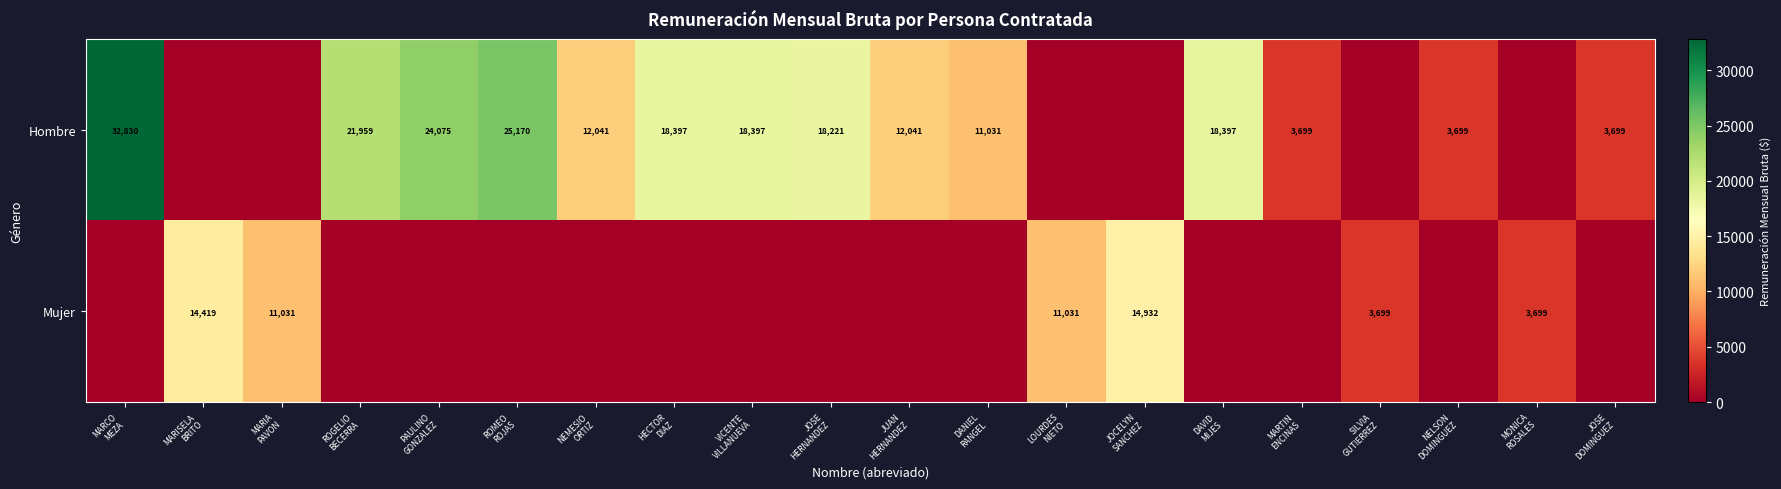

Rank the categories by Mujer value from lowest to highest.

MARCO MEZA, ROGELIO BECERRA, PAULINO GONZALEZ, ROMEO ROJAS, NEMESIO ORTIZ, HECTOR DIAZ, VICENTE VILLANUEVA, JOSE HERNANDEZ, JUAN HERNANDEZ, DANIEL RANGEL, DAVID MIJES, MARTIN ENCINAS, NELSON DOMINGUEZ, JOSE DOMINGUEZ, SILVIA GUTIERREZ, MONICA ROSALES, MARIA PAVON, LOURDES NIETO, MARISELA BRITO, JOCELYN SANCHEZ